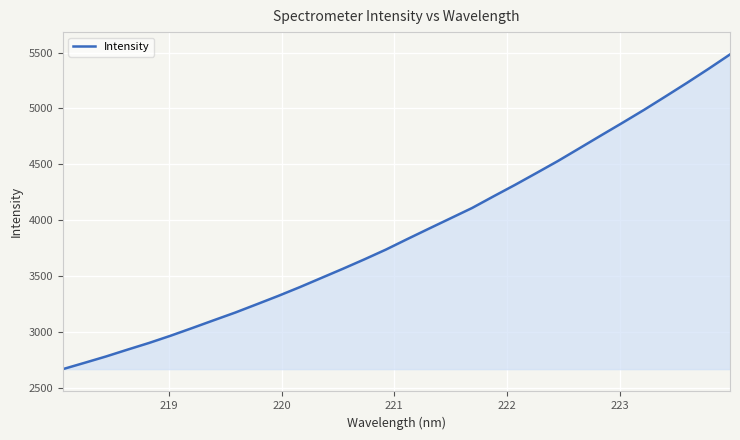

What is the sum of all values?

124353.9